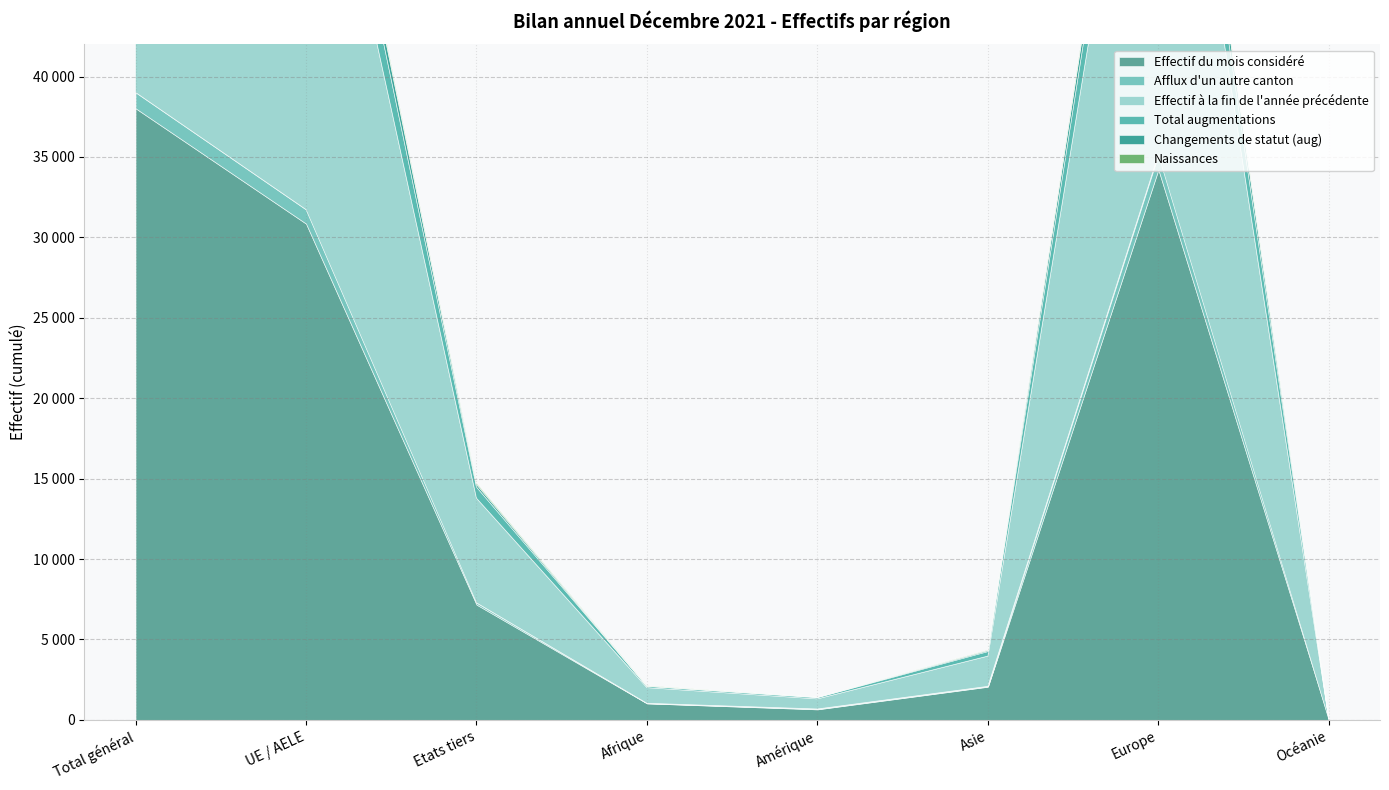

What is the maximum value for Total augmentations?

3633